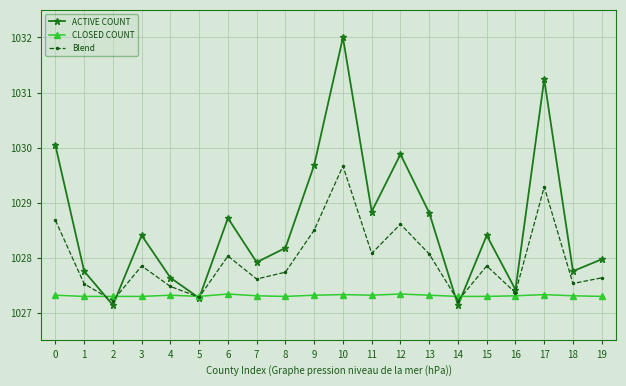

Between 8 and 14, which series saw the biggest shift?

ACTIVE COUNT